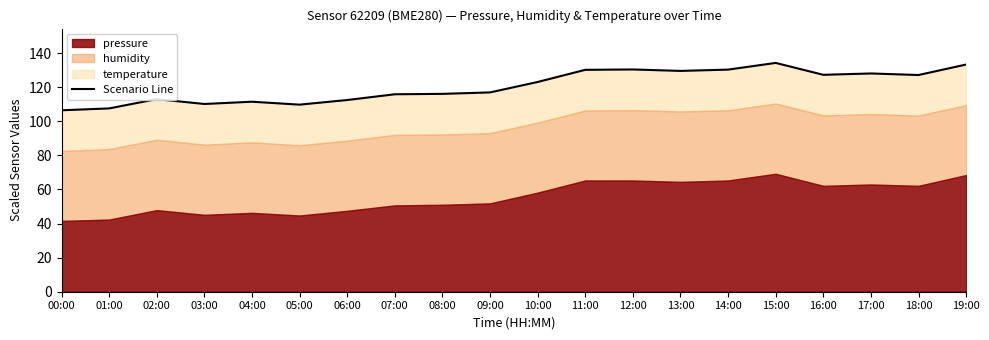

Where does the data first go above 123?

10:00